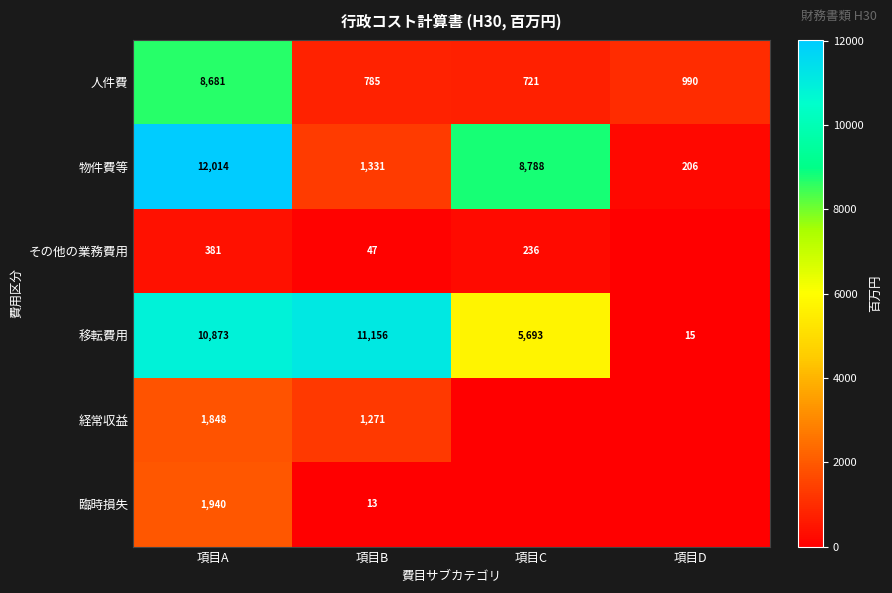

Rank the series at 項目B from highest to lowest value.

移転費用, 物件費等, 経常収益, 人件費, その他の業務費用, 臨時損失